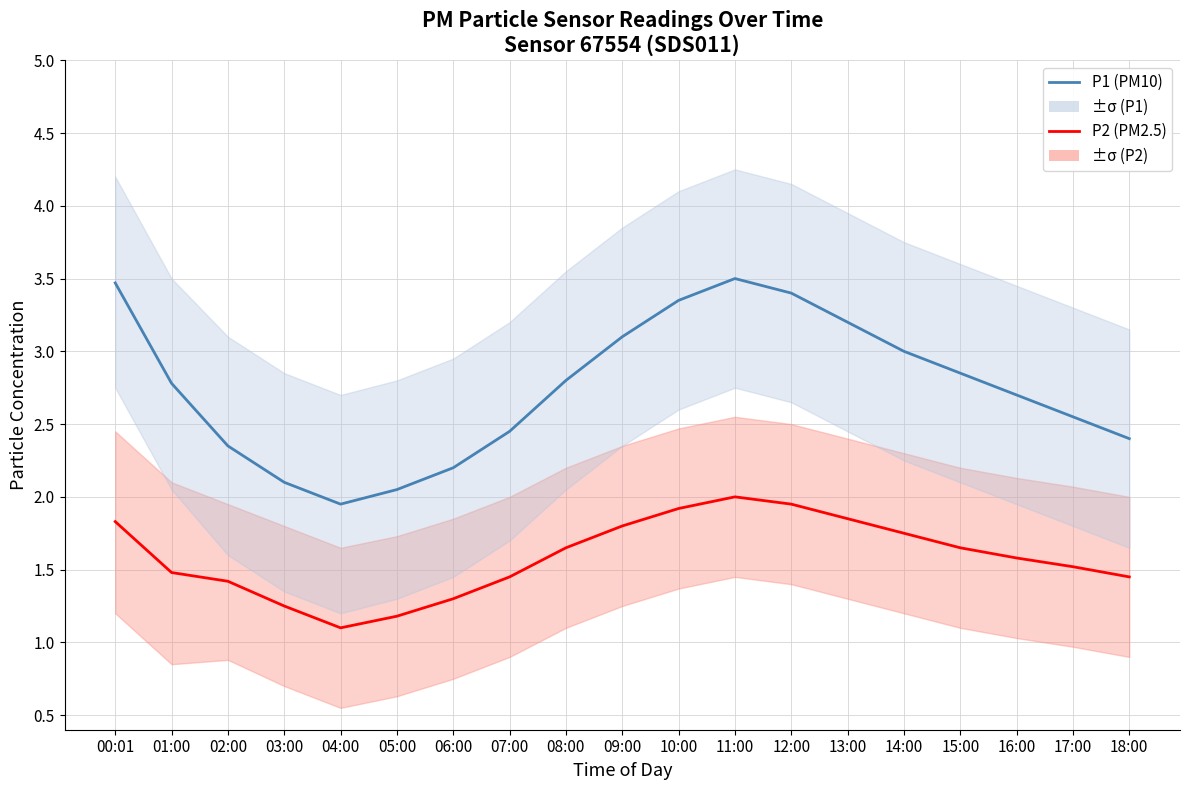

How many lines are shown in the chart?

2